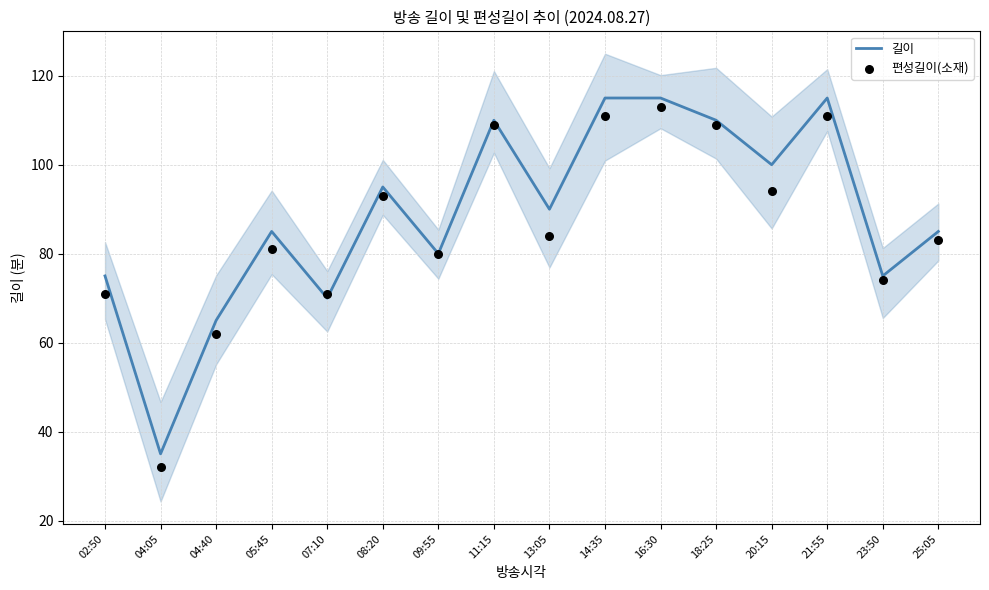

Which series contains the highest Y value?

길이